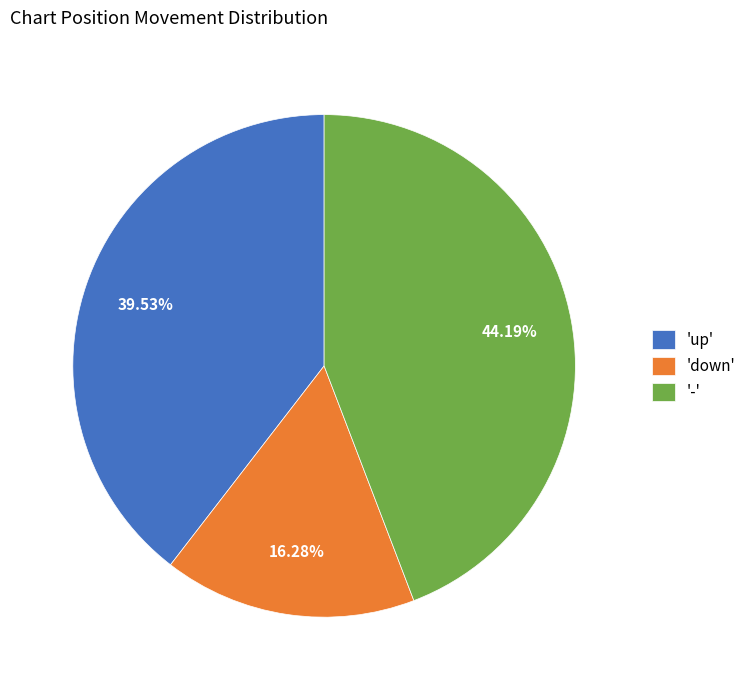

Which has a higher value, 'down' or 'up'?

'up'